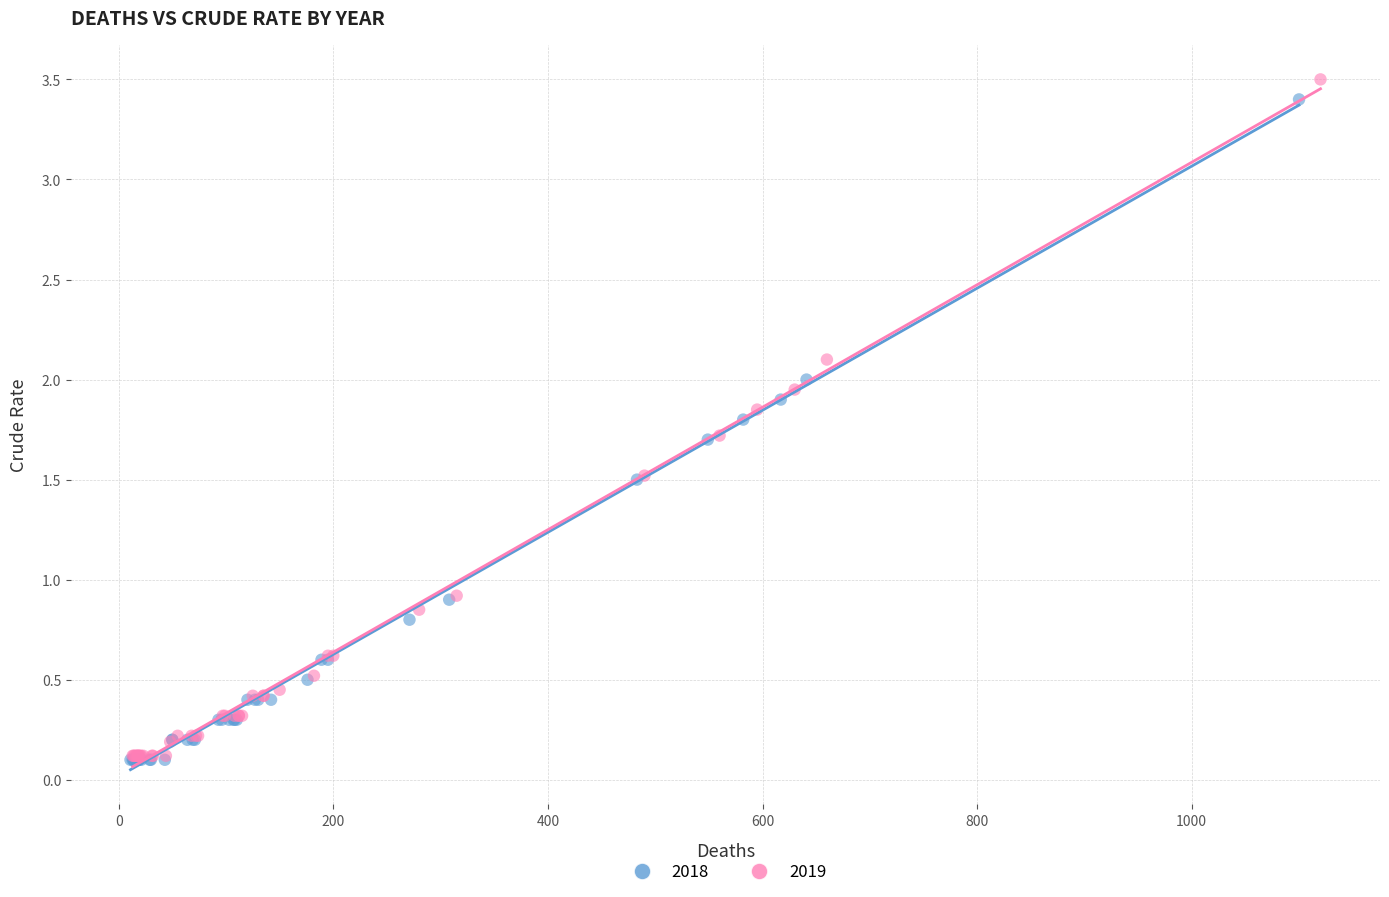

Which series has the largest Y range (max minus min)?

2019